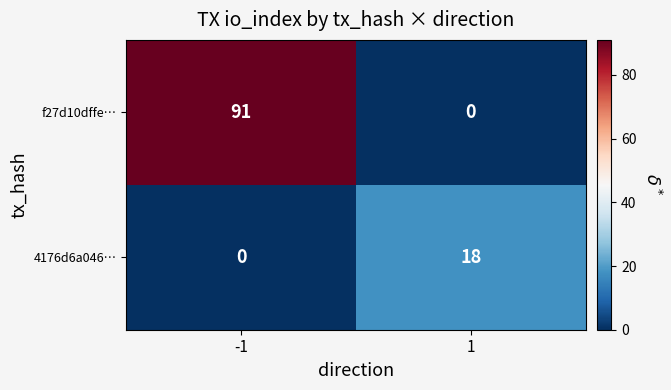

What is the difference between the 4176d6a046… values at 1 and -1?

18